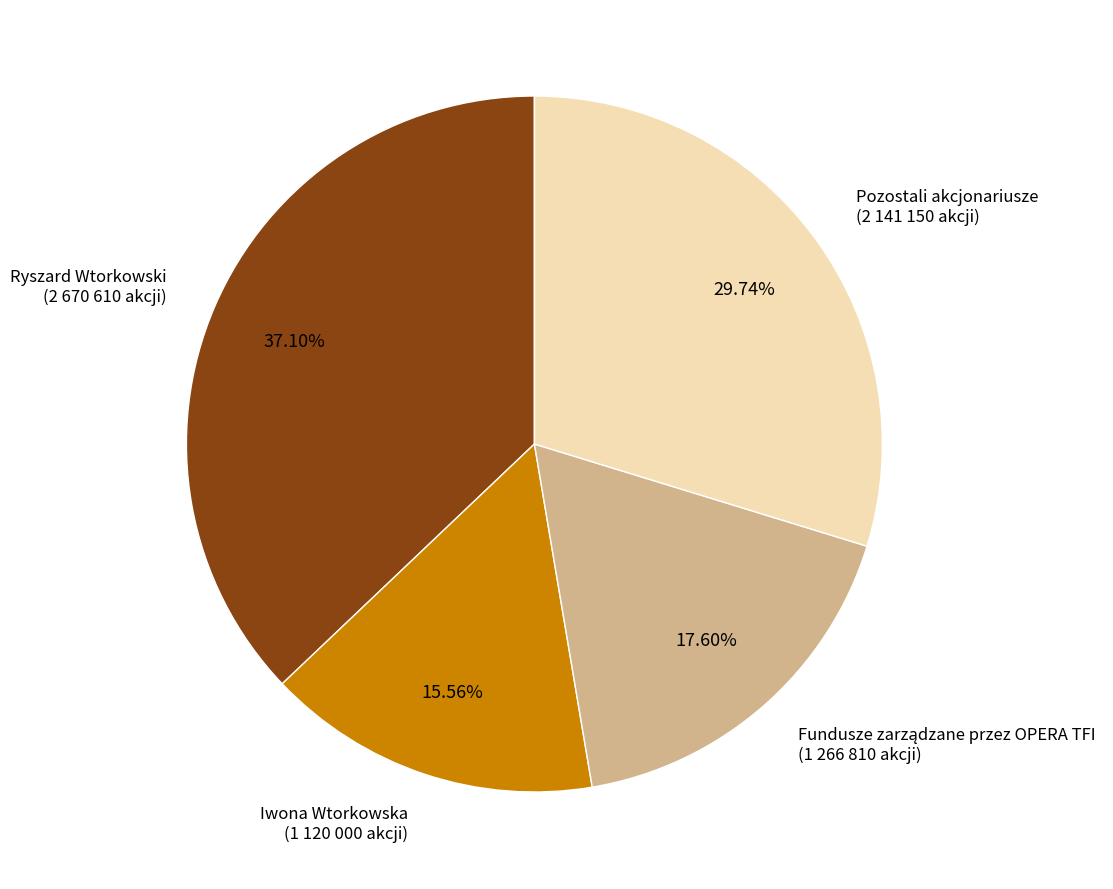

Does Pozostali akcjonariusze account for over 50% of the chart?

No